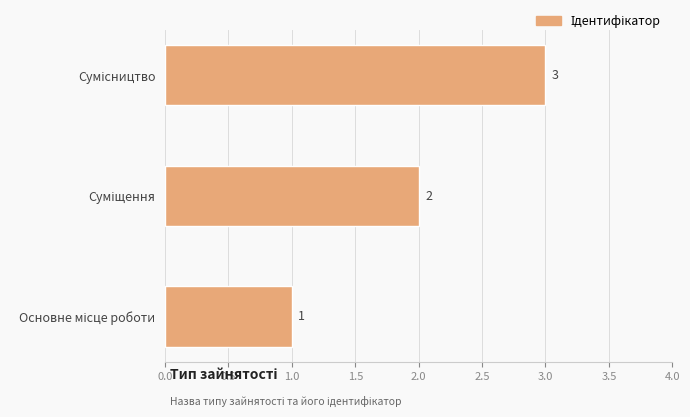

What is the difference between the maximum and second lowest values?

1